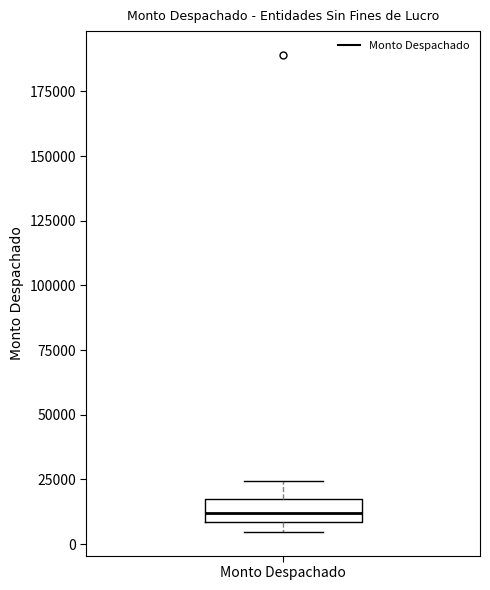

Transcribe this box plot: give where the median line is, the range the box spans, and where the two whiskers end, as read against the y-axis. The values are not printed on the chart, so give them approximately, as read against the axis.

median 10000 (inside the box), box 10000 to 15000, whiskers 5000 to 25000